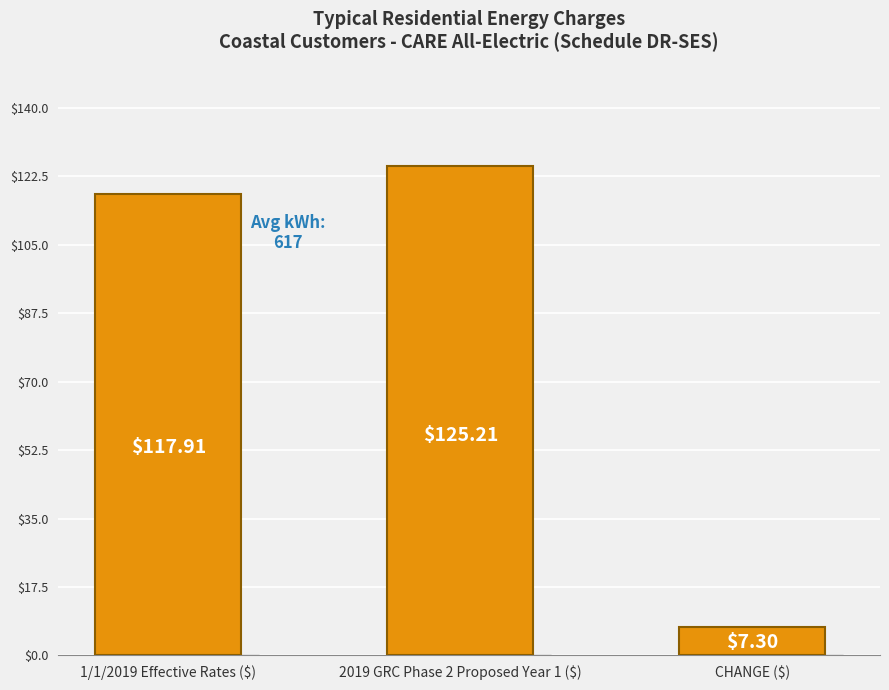

Where does the data first go above 117?

1/1/2019 Effective Rates ($)